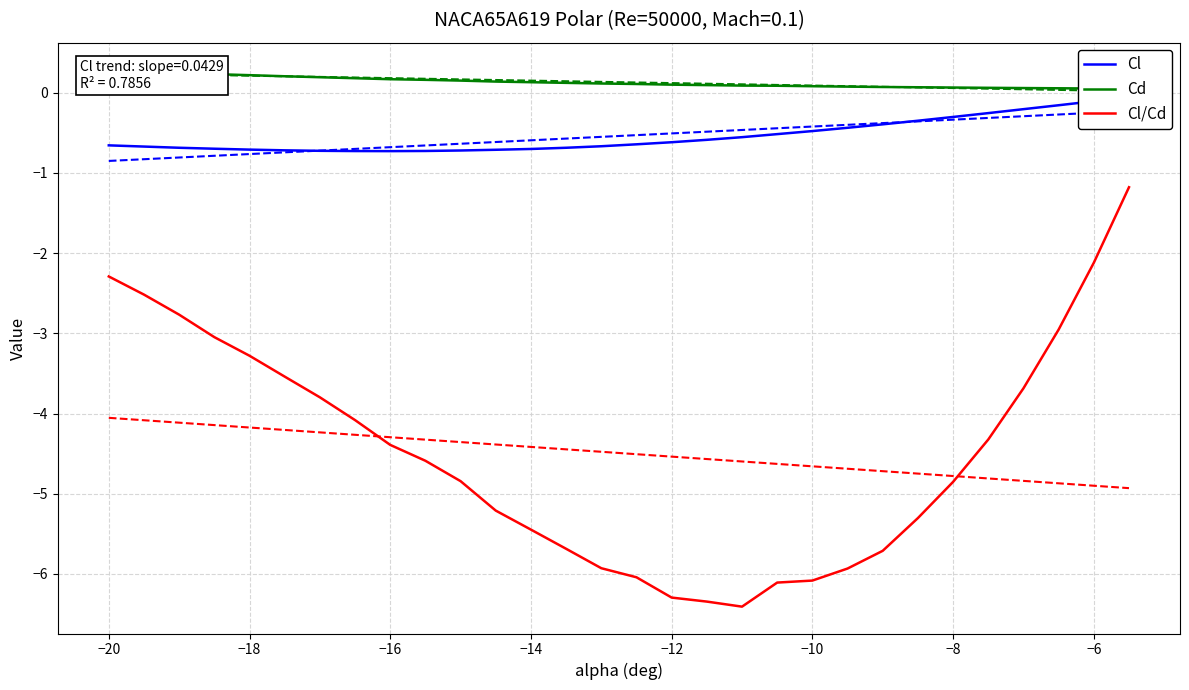

The Cl/Cd series shows -6.3 at −12. True or false?

True